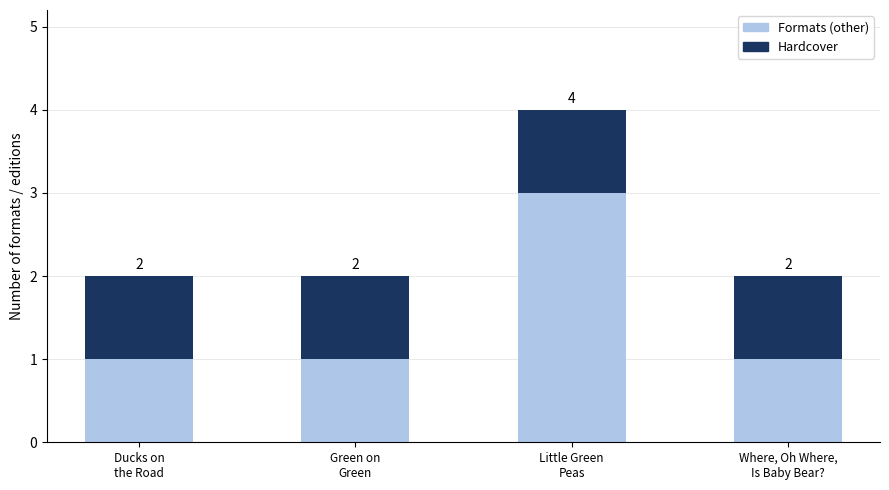

Does the chart contain any negative values?

No